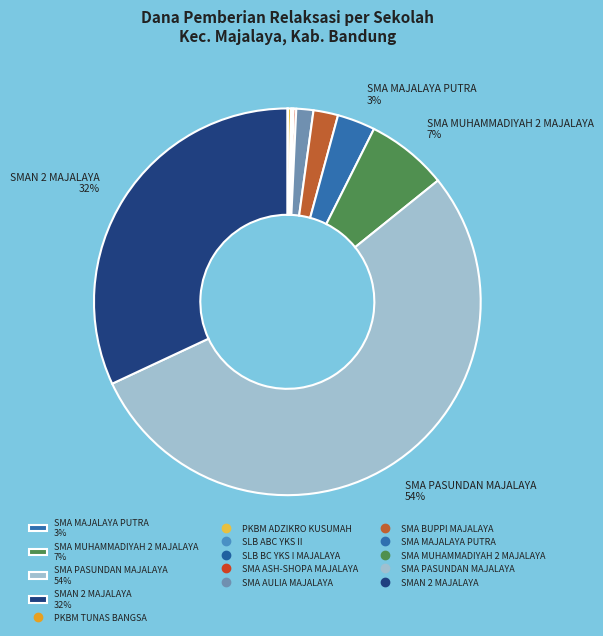

Rank the categories by value from highest to lowest.

SMA PASUNDAN MAJALAYA, SMAN 2 MAJALAYA, SMA MUHAMMADIYAH 2 MAJALAYA, SMA MAJALAYA PUTRA, SMA BUPPI MAJALAYA, SMA AULIA MAJALAYA, PKBM ADZIKRO KUSUMAH, SMA ASH-SHOPA MAJALAYA, SLB ABC YKS II, SLB BC YKS I MAJALAYA, PKBM TUNAS BANGSA